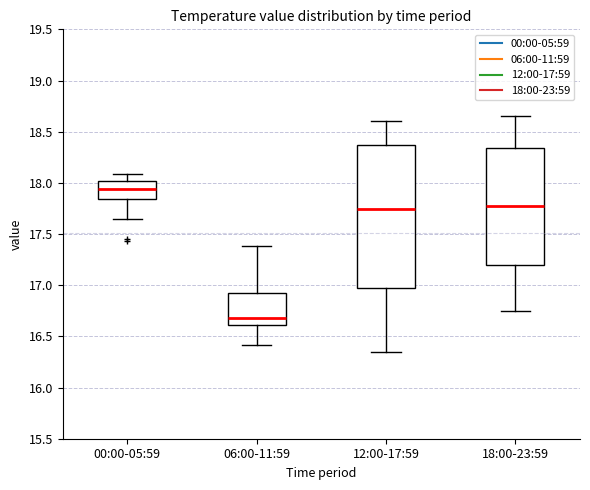

Reading left to right, transcribe this box plot: for each box, give where its median line is, the range the box spans, and where its two whiskers end, as read against the y-axis. The values are not printed on the chart, so give them approximately, as read against the axis.

00:00-05:59: median 17.95, box 17.85 to 18.00, whiskers 17.65 to 18.10
06:00-11:59: median 16.70, box 16.60 to 16.90, whiskers 16.40 to 17.40
12:00-17:59: median 17.75, box 16.95 to 18.35, whiskers 16.35 to 18.60
18:00-23:59: median 17.75, box 17.20 to 18.35, whiskers 16.75 to 18.65